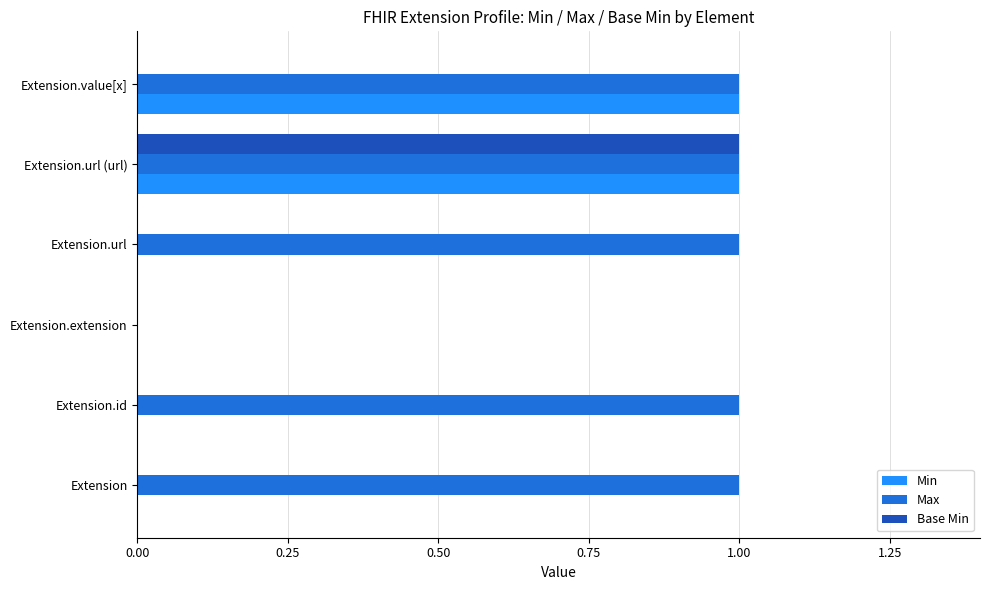

Which series changed the most between Extension and Extension.extension?

Max